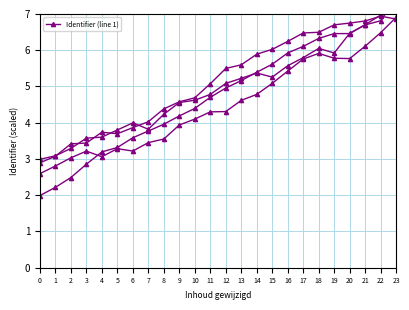

Rank the categories by value from highest to lowest.

23, 22, 21, 20, 19, 18, 17, 16, 15, 14, 13, 12, 11, 10, 9, 8, 7, 6, 5, 4, 3, 2, 1, 0